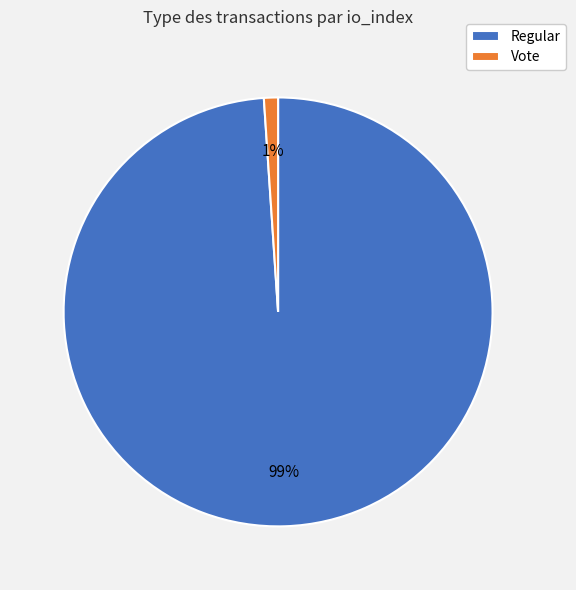

Is there any slice that represents more than half of the pie?

Yes